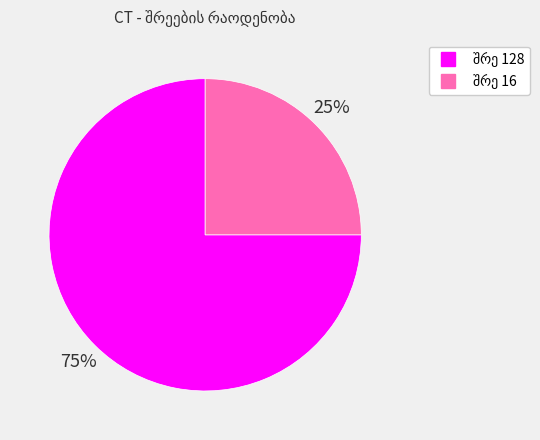

To the nearest percent, what is the average slice percentage?

50%